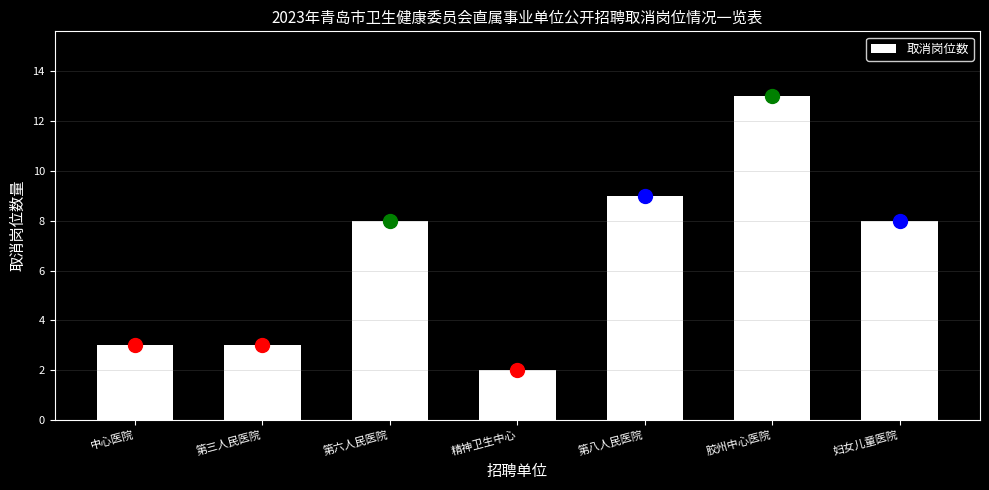

Reading left to right, transcribe all the data shown in this chart.

3	3	8	2	9	13	8